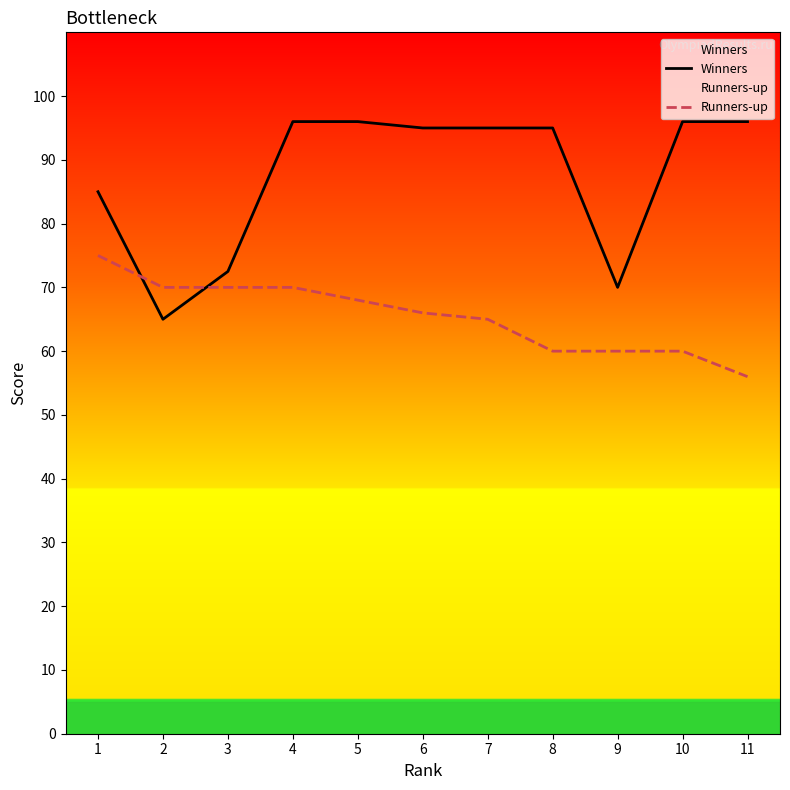

Reading right to left, what are all the values shown in this chart?

Winners: 11=96.0	10=96.0	9=70.0	8=95.0	7=95.0	6=95.0	5=96.0	4=96.0	3=72.5	2=65.0	1=85.0
Runners-up: 11=56.0	10=60.0	9=60.0	8=60.0	7=65.0	6=66.0	5=68.0	4=70.0	3=70.0	2=70.0	1=75.0